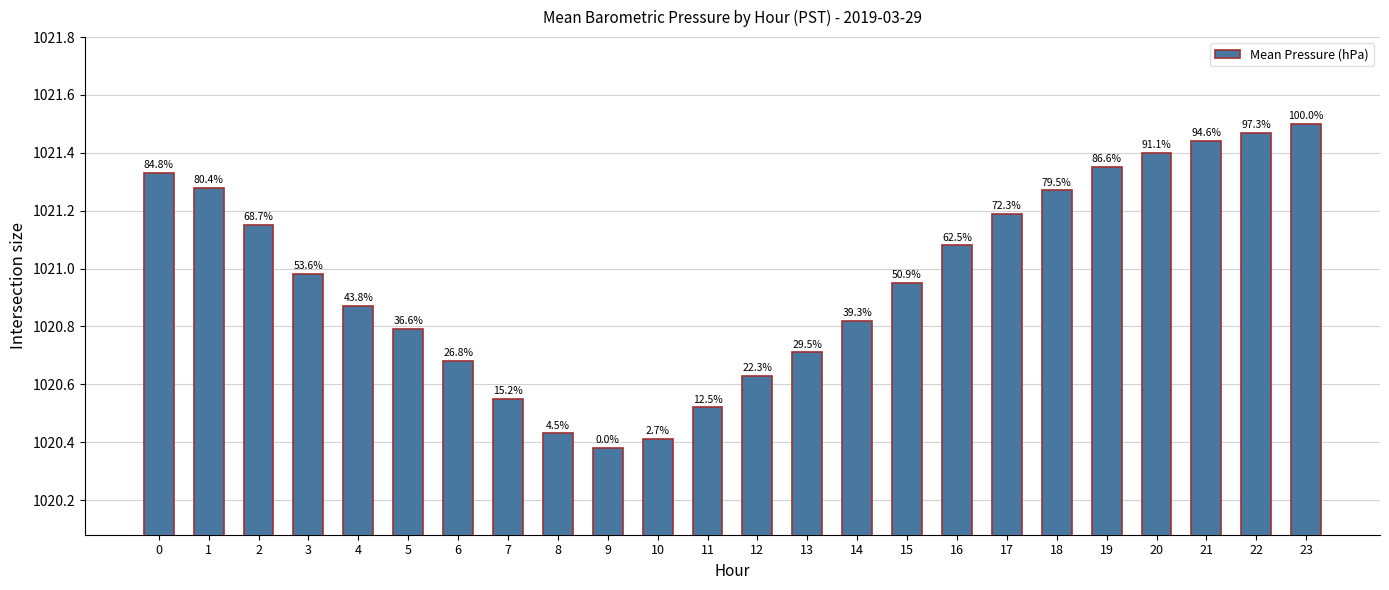

List the labels in order of value, smallest first.

9, 10, 8, 11, 7, 12, 6, 13, 5, 14, 4, 15, 3, 16, 2, 17, 18, 1, 0, 19, 20, 21, 22, 23